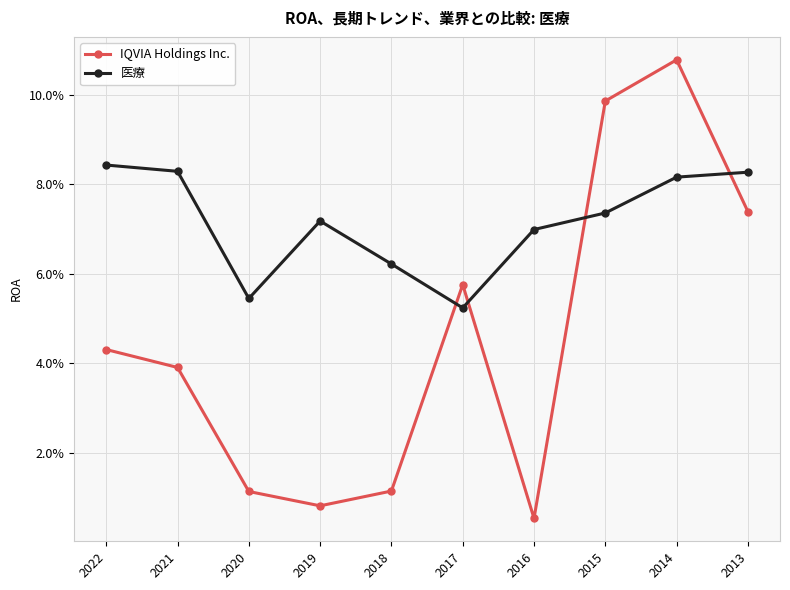

True or false: IQVIA Holdings Inc. has more than 1 interior local peaks.

True